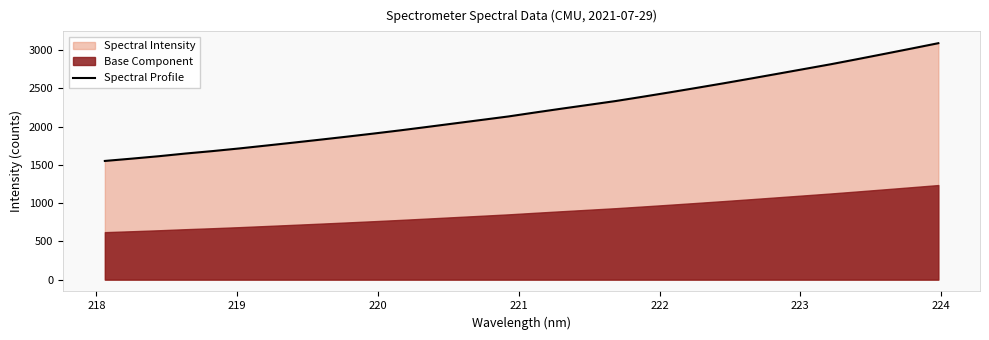

True or false: there are more than 2 points higher than both neighbors.

False